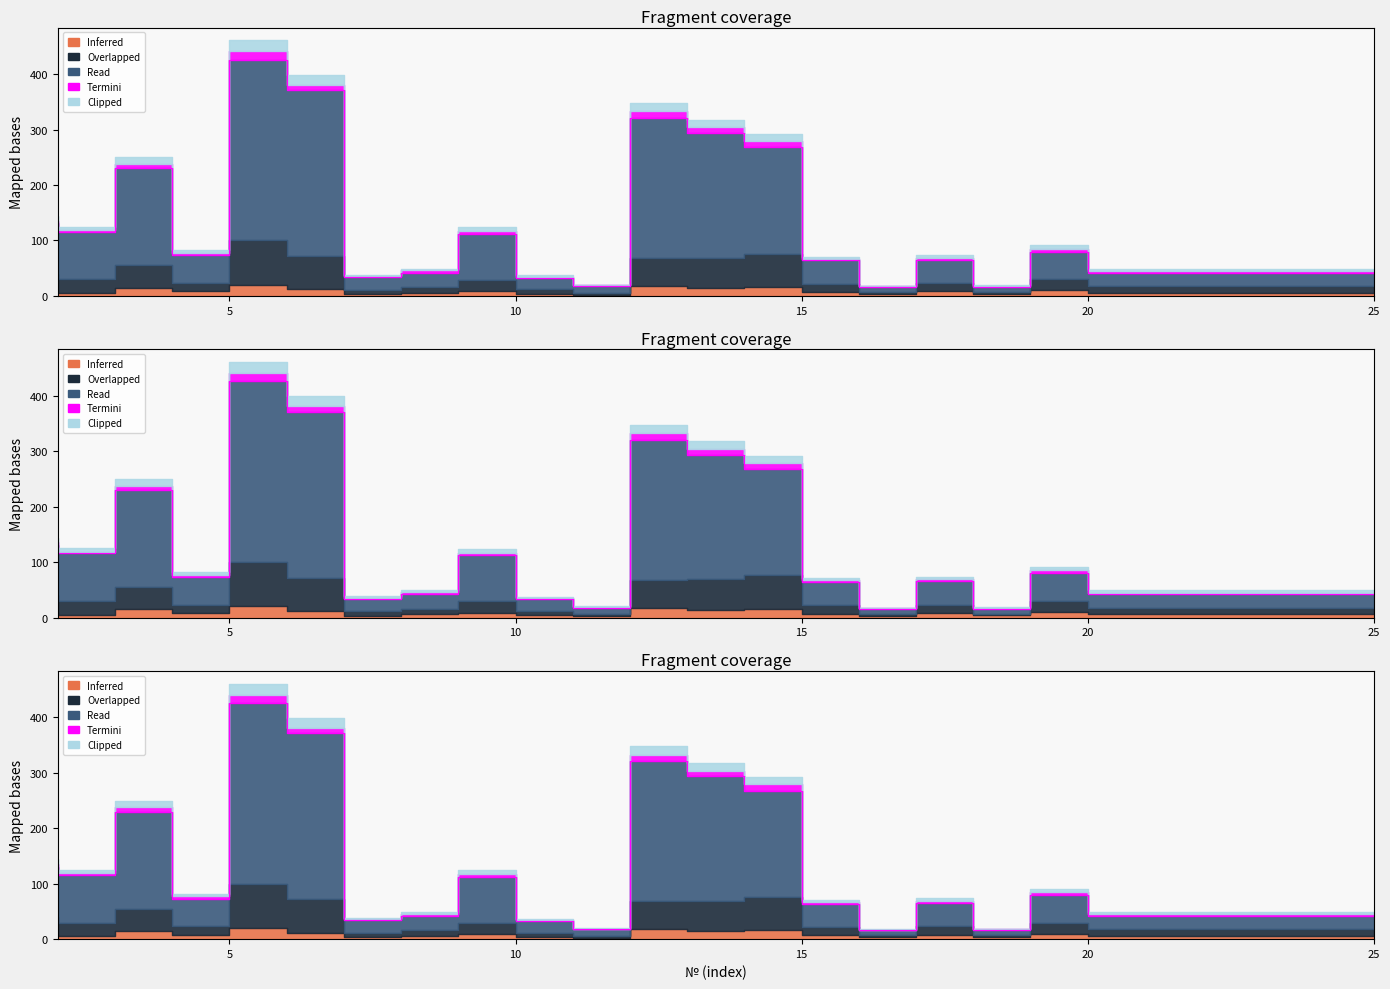

The value of Clipped at 14 is 294. True or false?

True